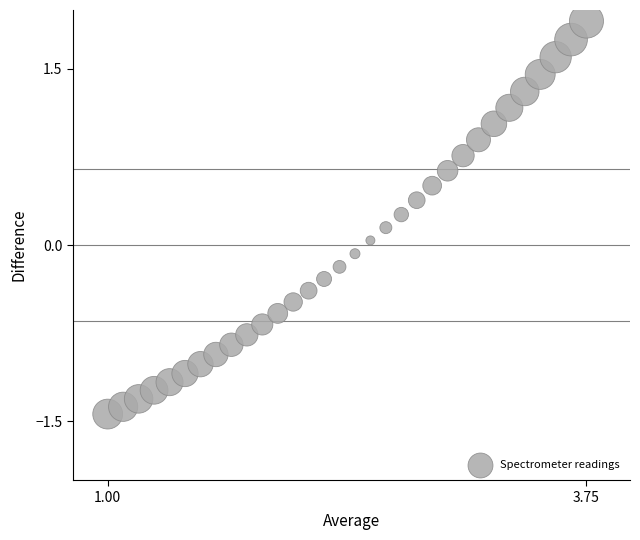

What is the range of X values (max minus min)?

2.8